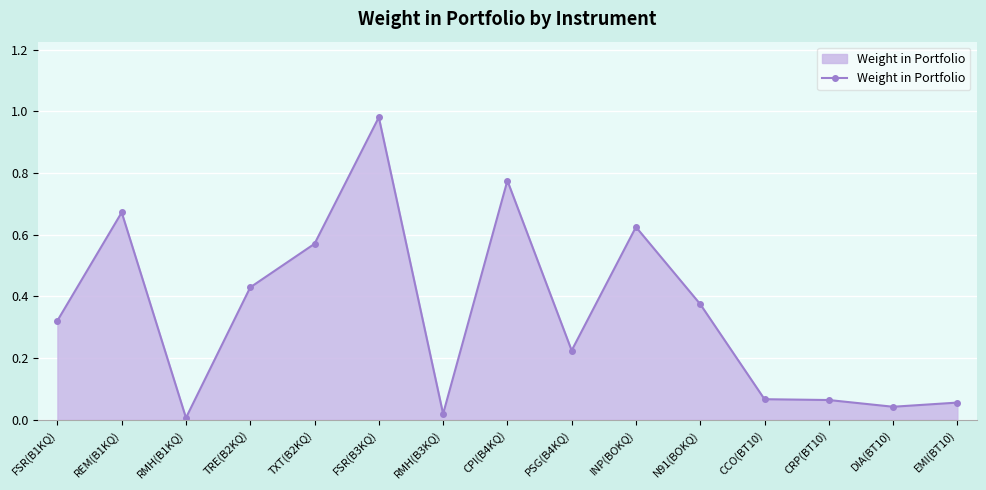

What position from the left is FSR(B1KQ)?

1